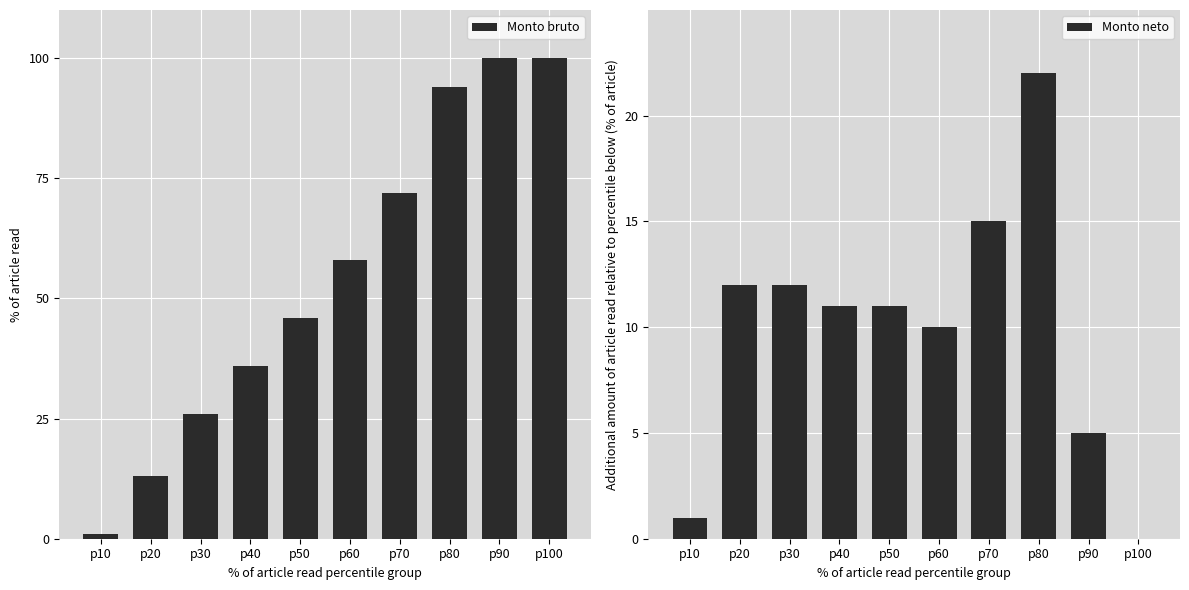

What is the average value of the Monto bruto series?

55